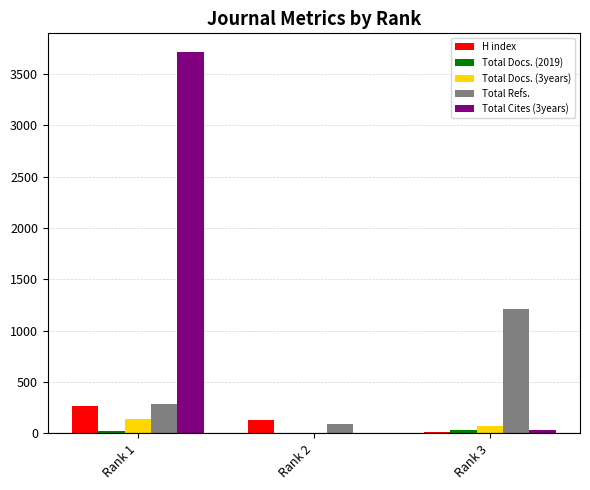

The value of Total Docs. (3years) at Rank 1 is 142. True or false?

True